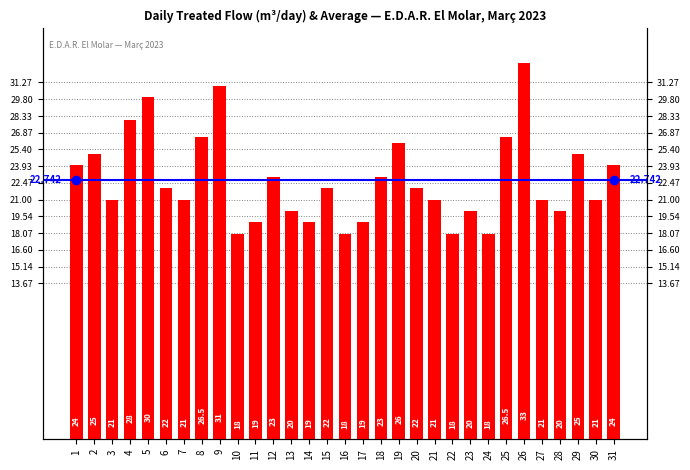

What is the value of the 1st bar from the left?

24.0